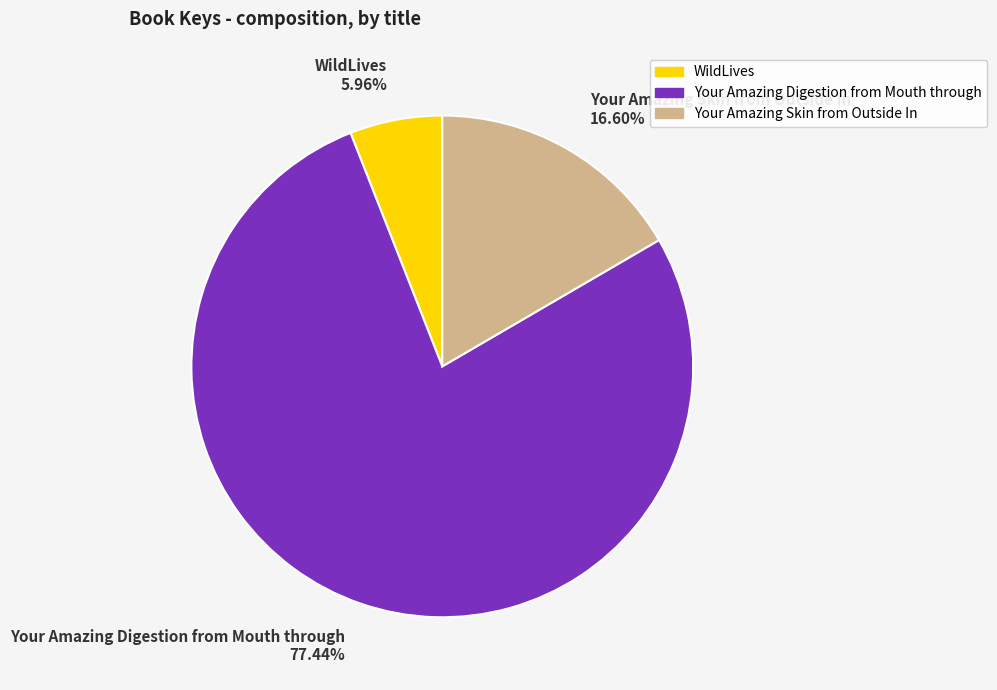

To the nearest percent, what is the combined percentage of Your Amazing Digestion from Mouth through and Your Amazing Skin from Outside In?

94%